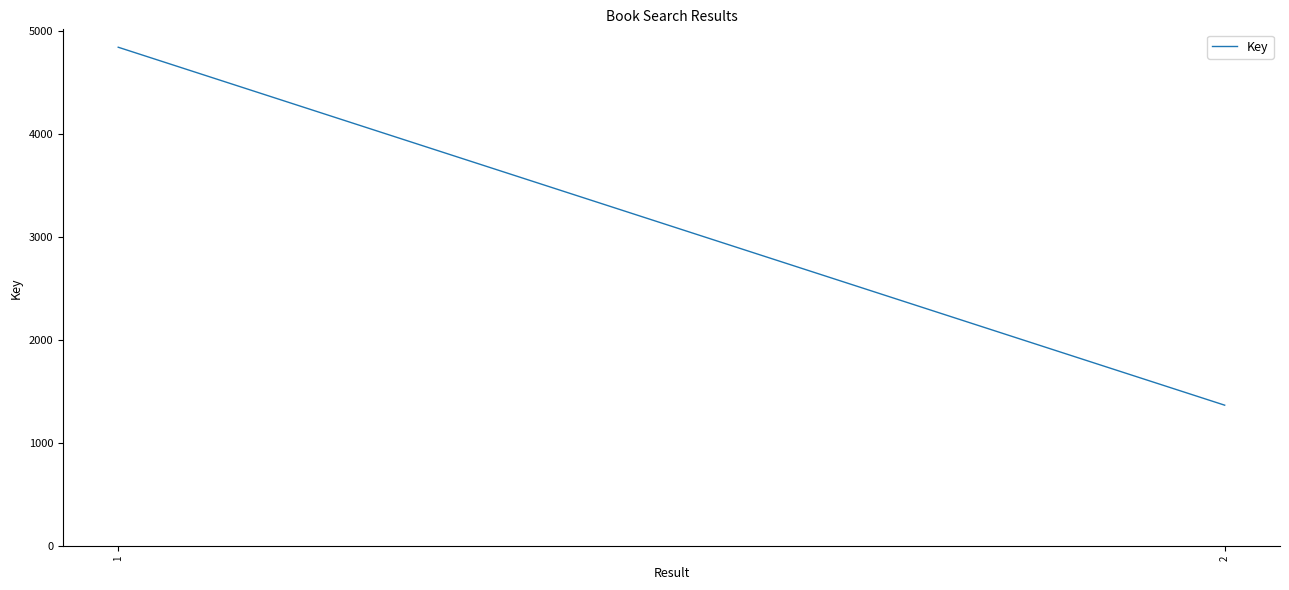

Which category has the highest value across all series?

1